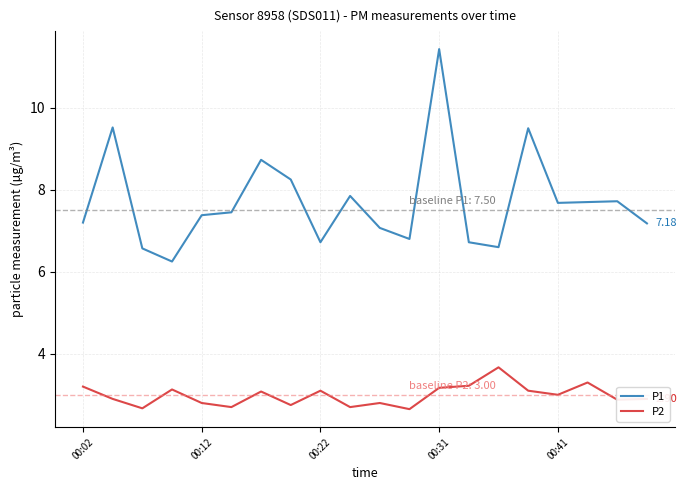

What is the sum of all P2 values?

59.7